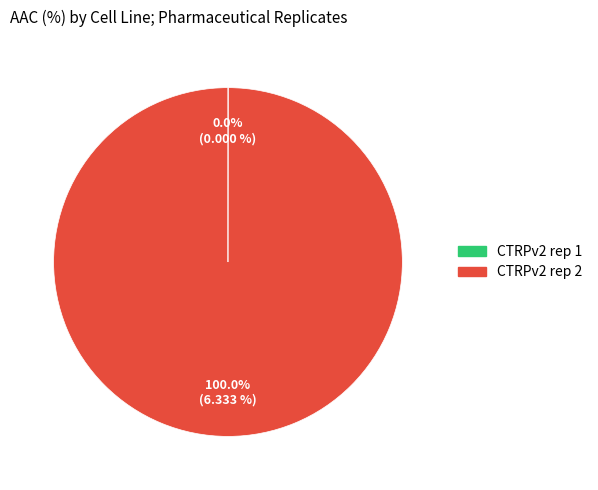

What is the largest slice in the pie chart?

CTRPv2 rep 2